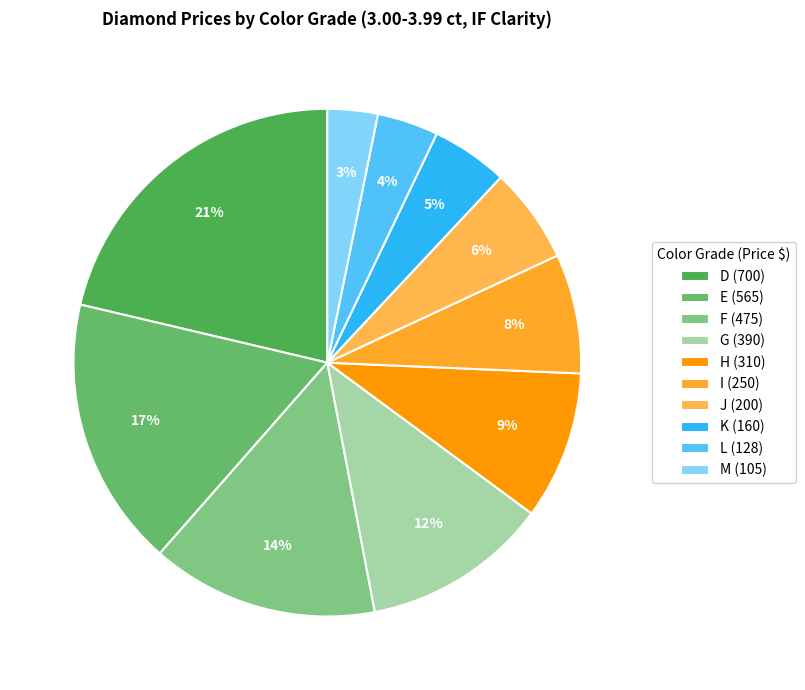

How many slices are in this pie chart?

10